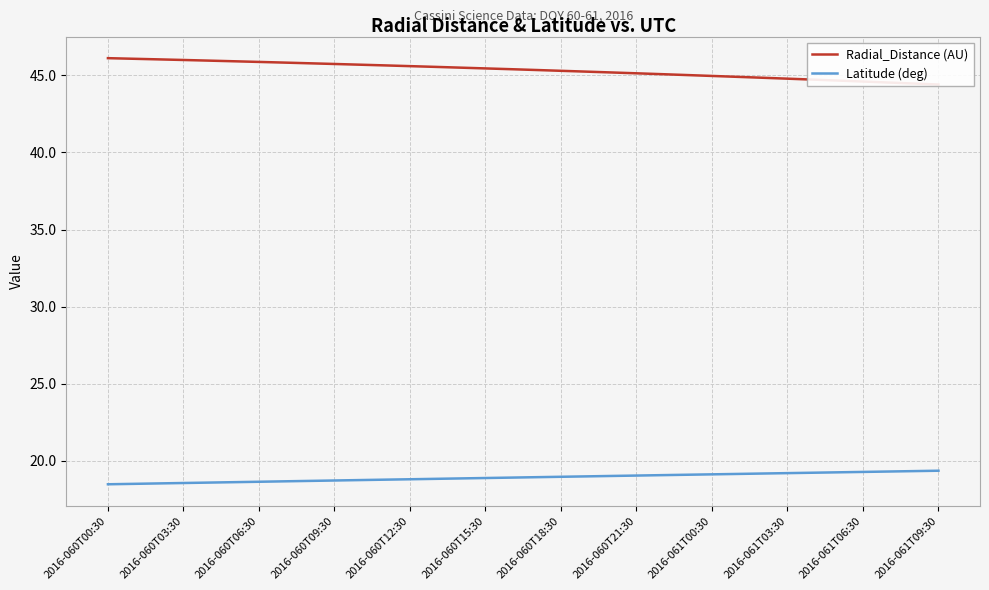

True or false: Radial_Distance (AU) and Latitude (deg) cross at least once.

False